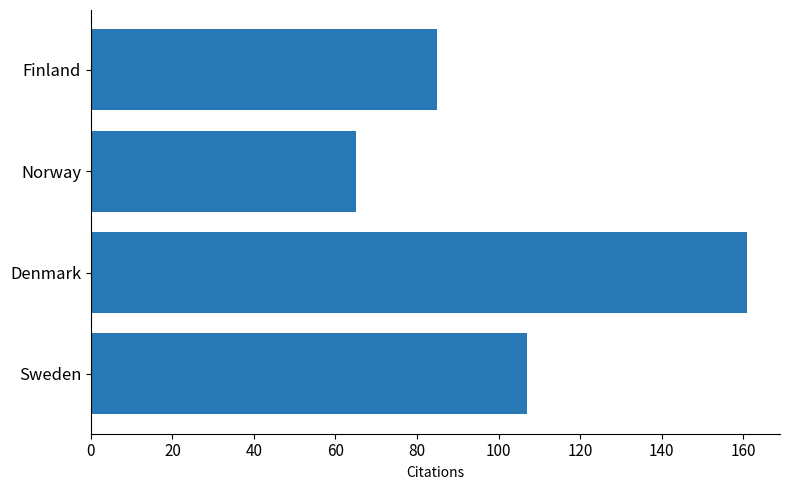

How many distinct data groups are displayed?

1